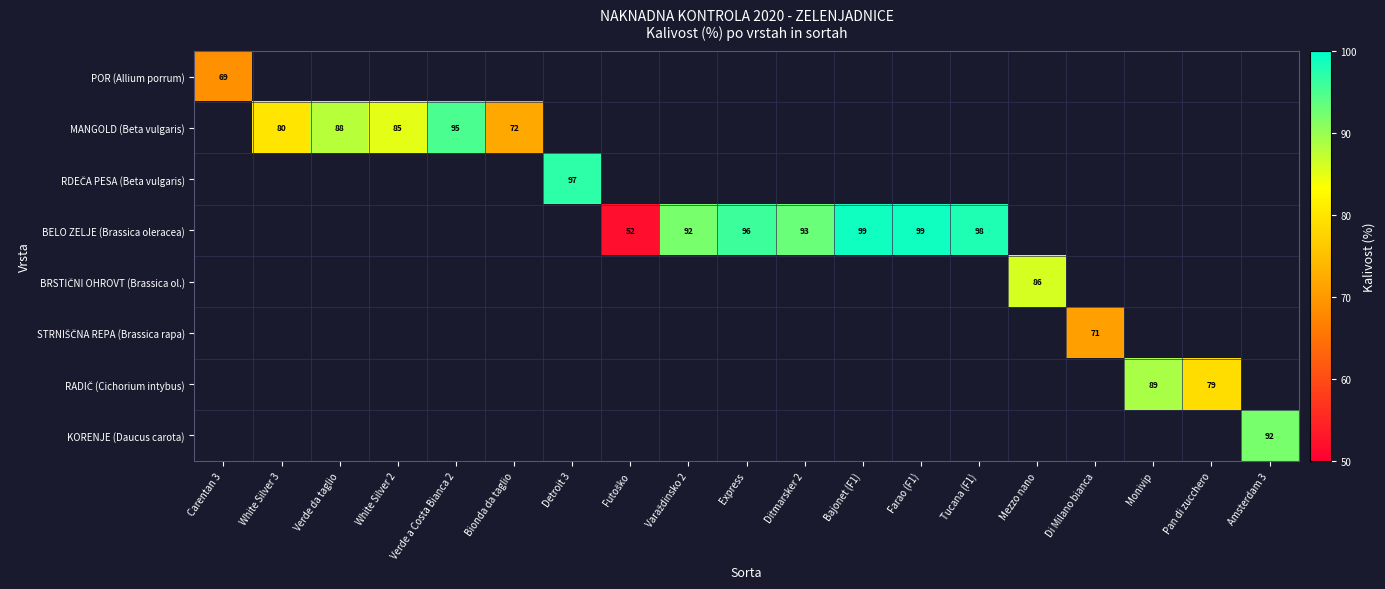

At how many categories does at least one series exceed 54?

18